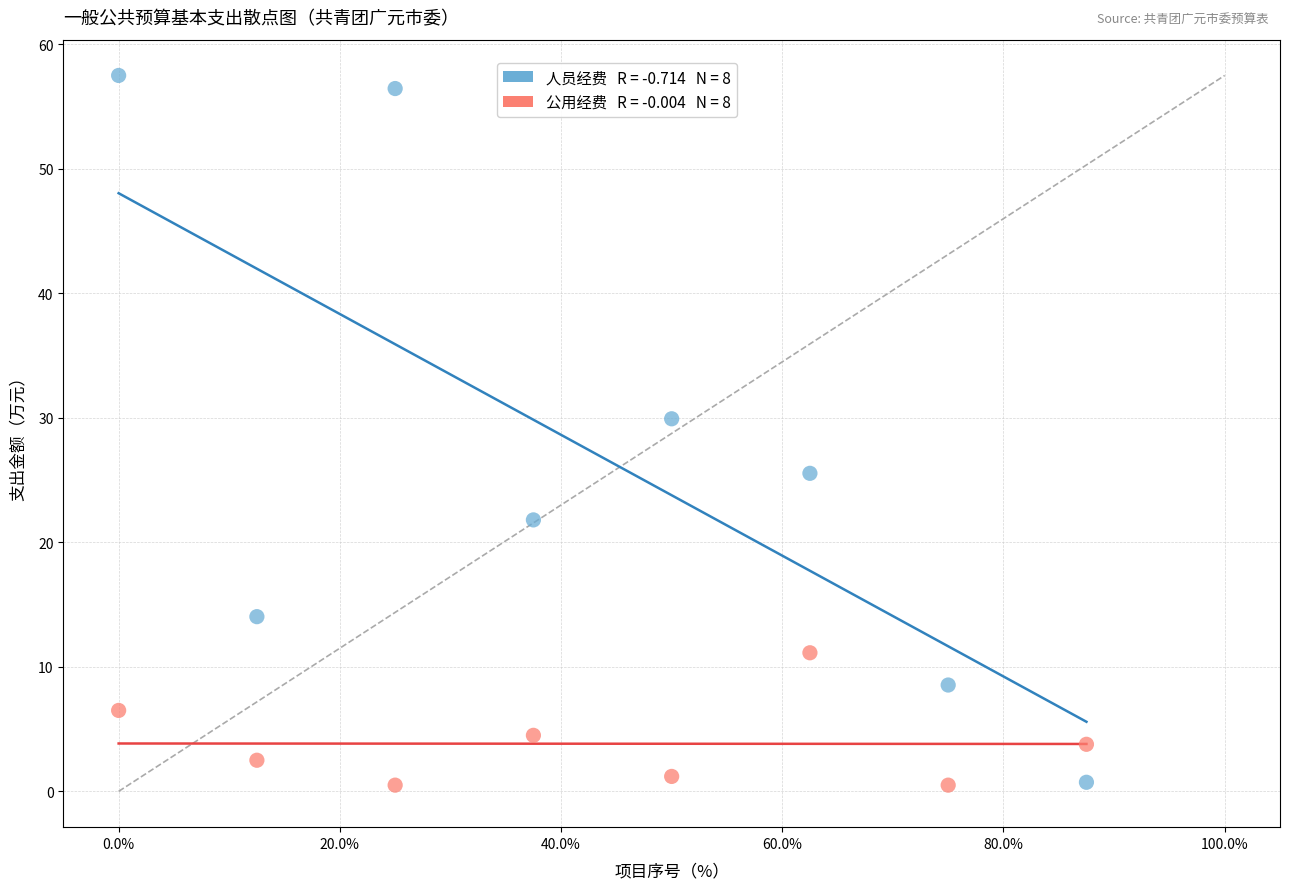

Across all data points, what is the range of X values (max minus min)?

87.5